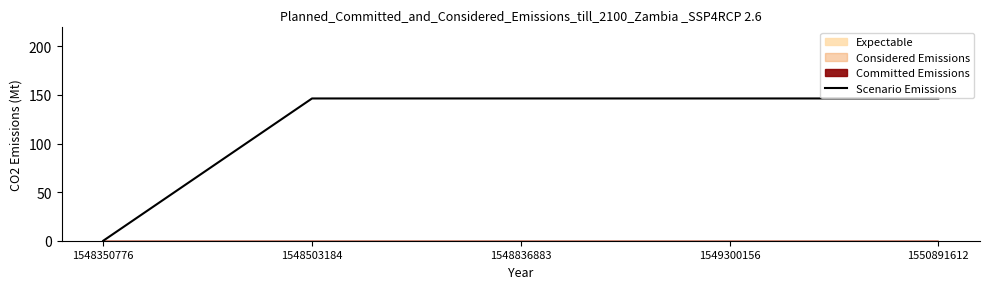

What is the change in value from 1548350776 to 1550891612?

+146.4